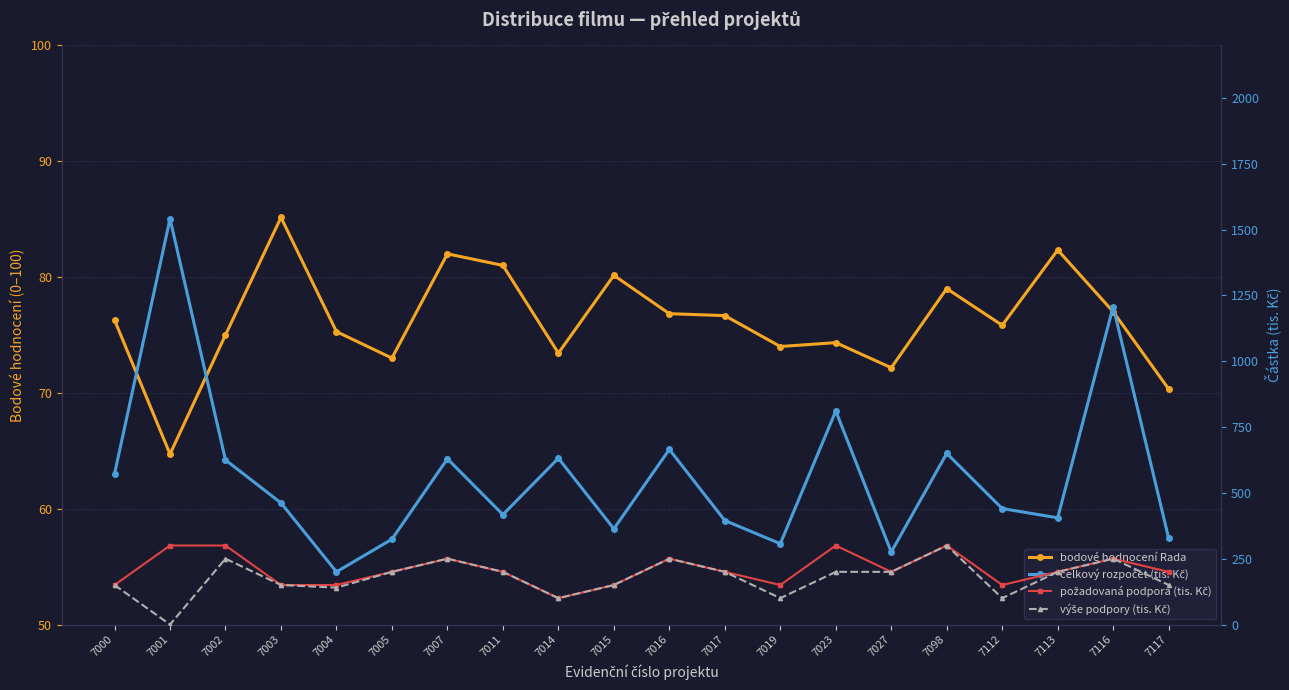

How many series are shown in this chart?

4